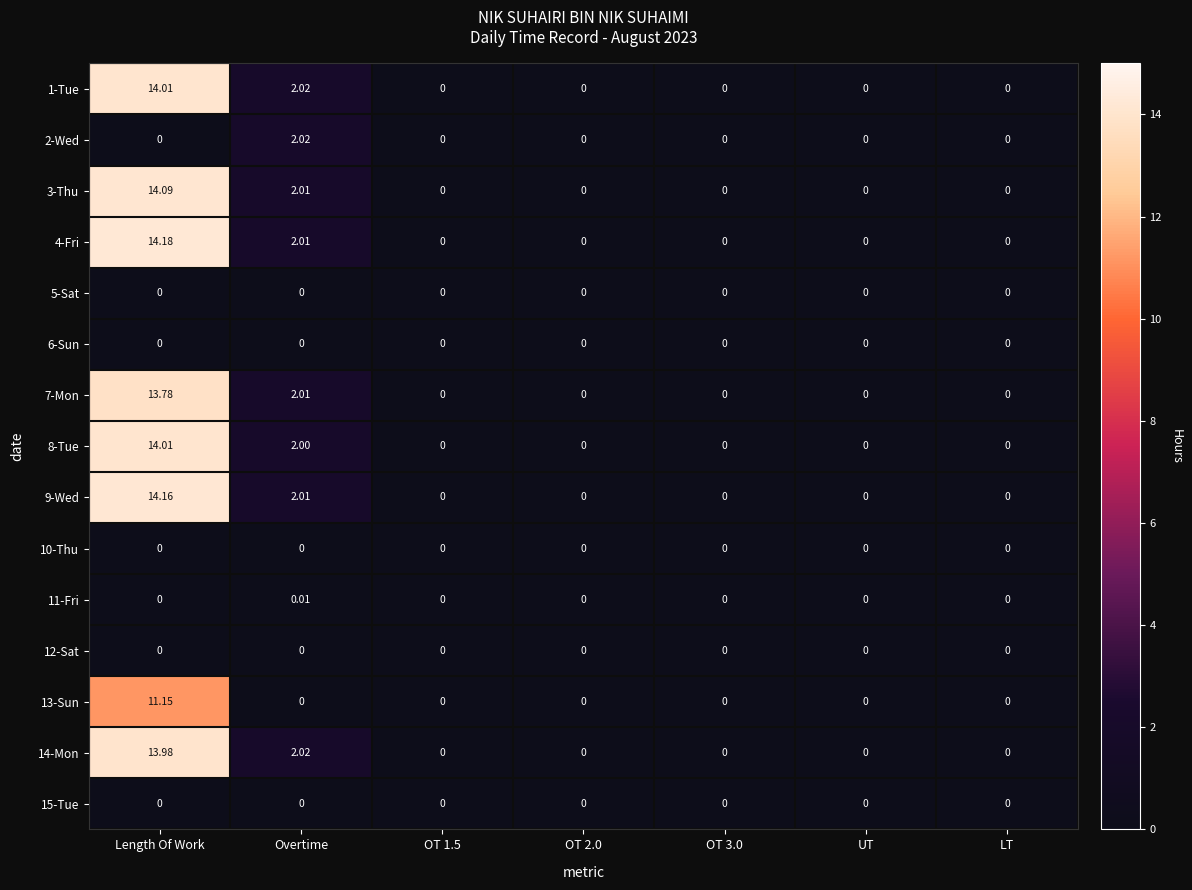

At which category is the sum across all series the highest?

Length Of Work